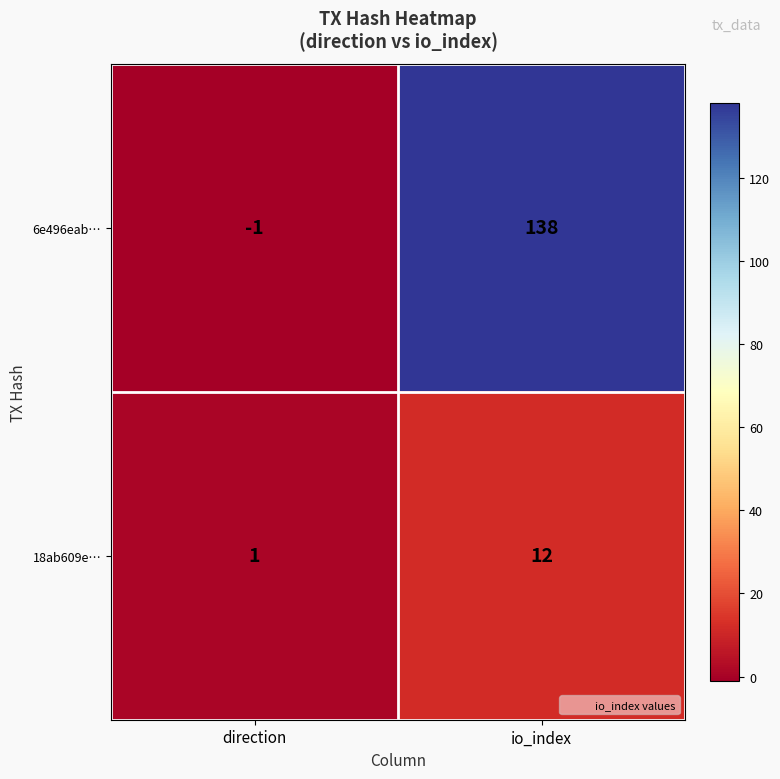

Is it true that 18ab609e… equals 18 at io_index?

False